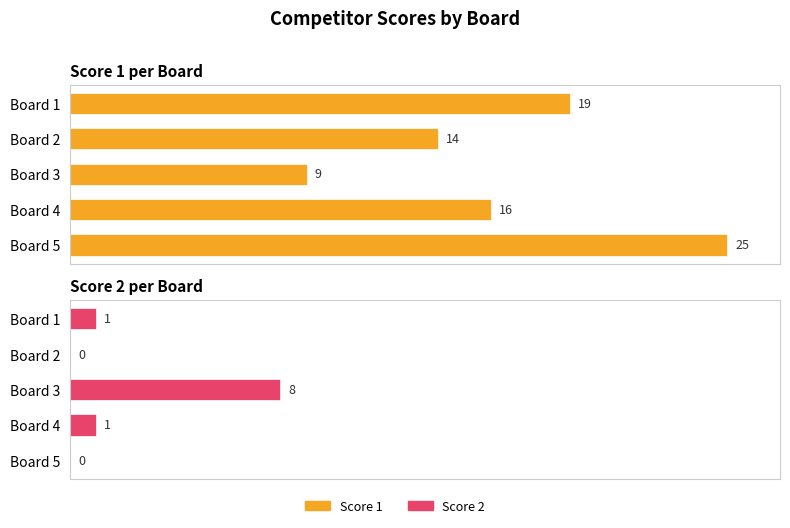

What are all the series names shown in the legend?

Score 1, Score 2